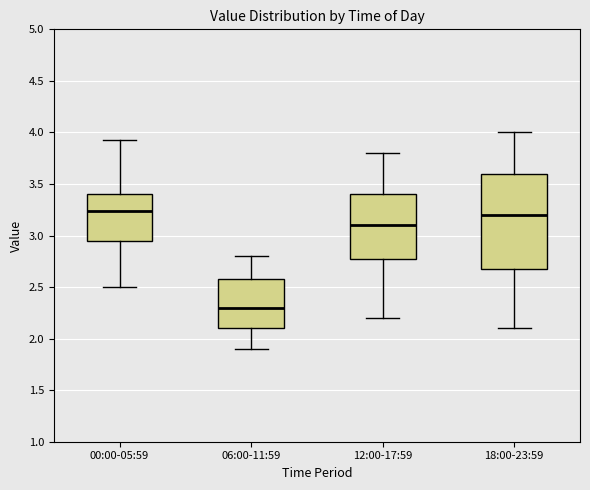

Where is the upper edge of the box for 00:00-05:59 on the y-axis? The values are not printed on the chart, so give them approximately, as read against the axis.

3.40